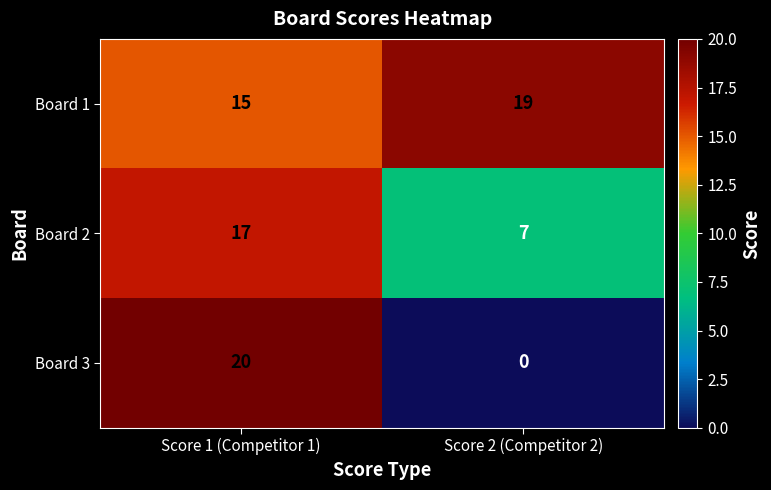

What is the difference between the Board 1 values at Score 2 (Competitor 2) and Score 1 (Competitor 1)?

4